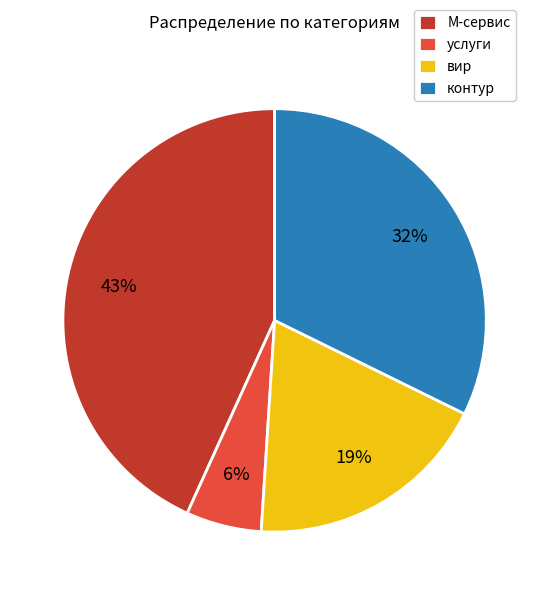

Between контур and вир, which is larger?

контур